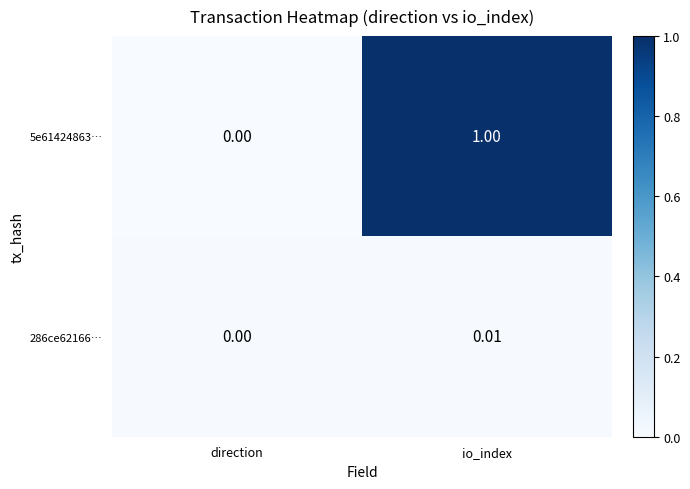

List the series in order of their peak value, highest first.

5e61424863…, 286ce62166…